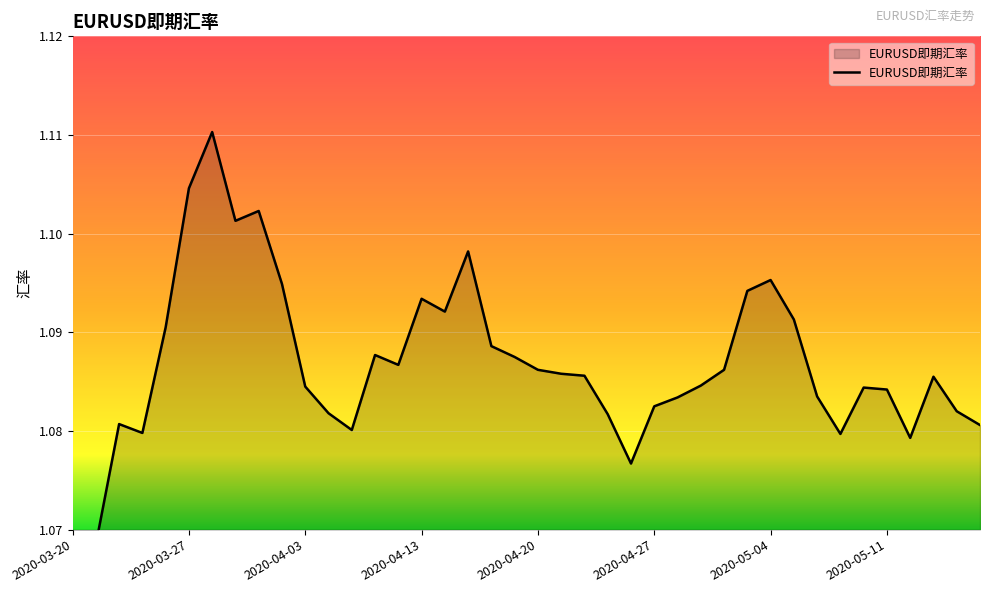

Is it true that the value at 27 is 1.1?

True